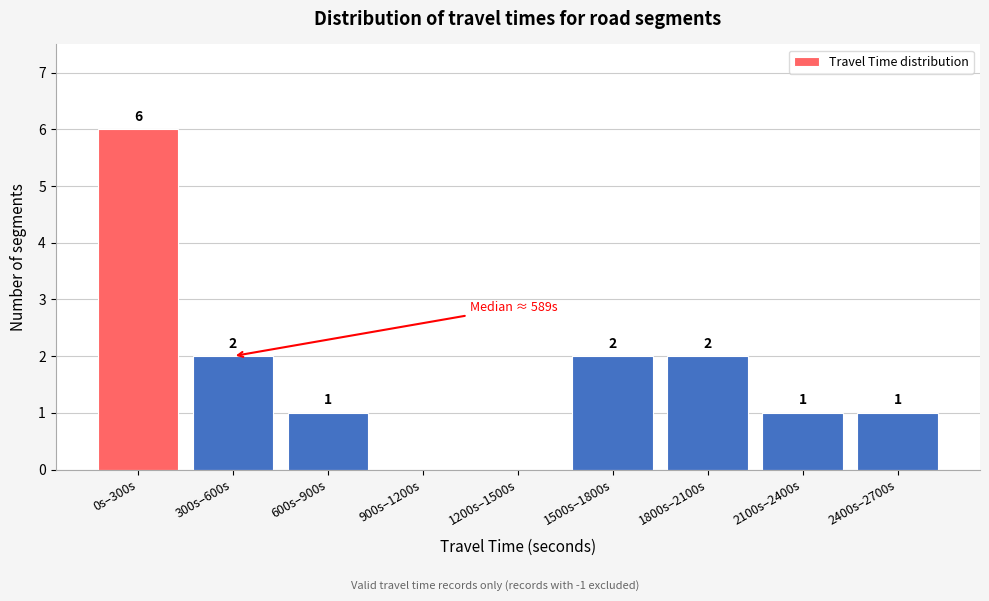

Reading left to right, what are all the values shown in this chart?

0s–300s=6	300s–600s=2	600s–900s=1	900s–1200s=0	1200s–1500s=0	1500s–1800s=2	1800s–2100s=2	2100s–2400s=1	2400s–2700s=1